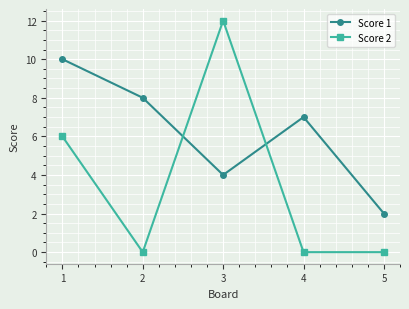

Is the value of Score 1 at 2 greater than the value of Score 2 at 4?

Yes